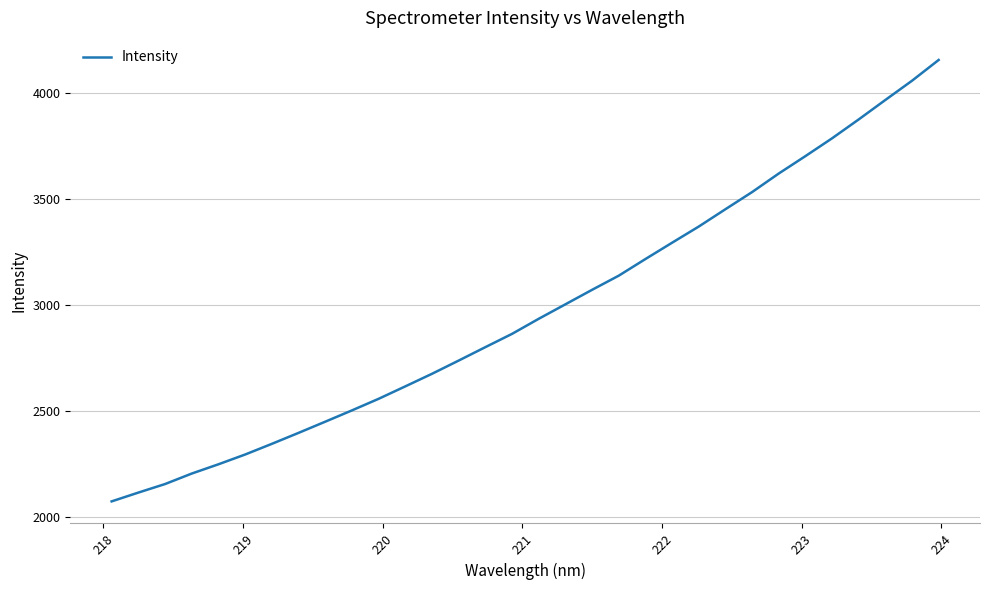

Does the chart display data point markers on the line(s)?

No